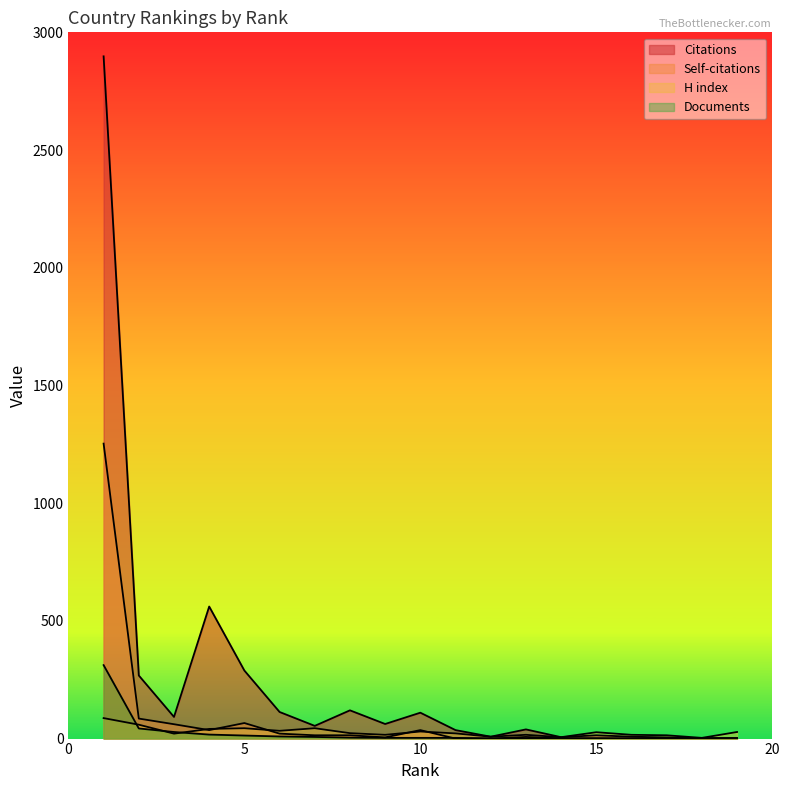

Reading right to left, what are all the values shown in this chart?

Citations: 19=2	18=2	17=5	16=8	15=14	14=6	13=39	12=8	11=36	10=110	9=62	8=120	7=54	6=113	5=289	4=561	3=92	2=268	1=2898
Self-citations: 19=2	18=0	17=2	16=0	15=1	14=1	13=7	12=0	11=0	10=36	9=5	8=14	7=14	6=21	5=66	4=36	3=61	2=85	1=1253
H index: 19=28	18=3	17=14	16=16	15=27	14=6	13=16	12=8	11=22	10=30	9=16	8=23	7=44	6=33	5=44	4=41	3=21	2=59	1=87
Documents: 19=1	18=1	17=1	16=1	15=1	14=1	13=1	12=1	11=3	10=3	9=3	8=4	7=7	6=9	5=13	4=17	3=28	2=43	1=312